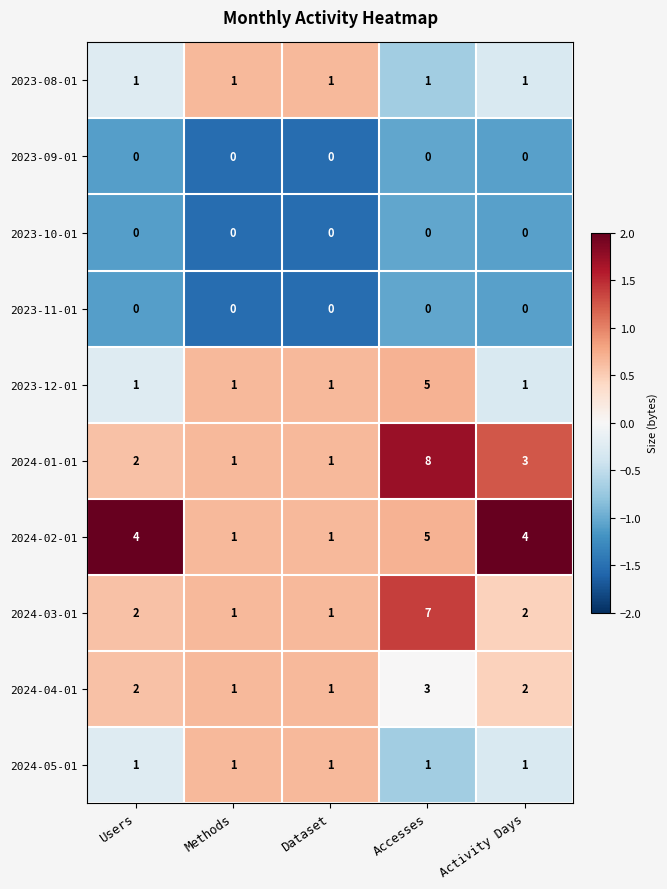

Which category has the highest value across all series?

Accesses